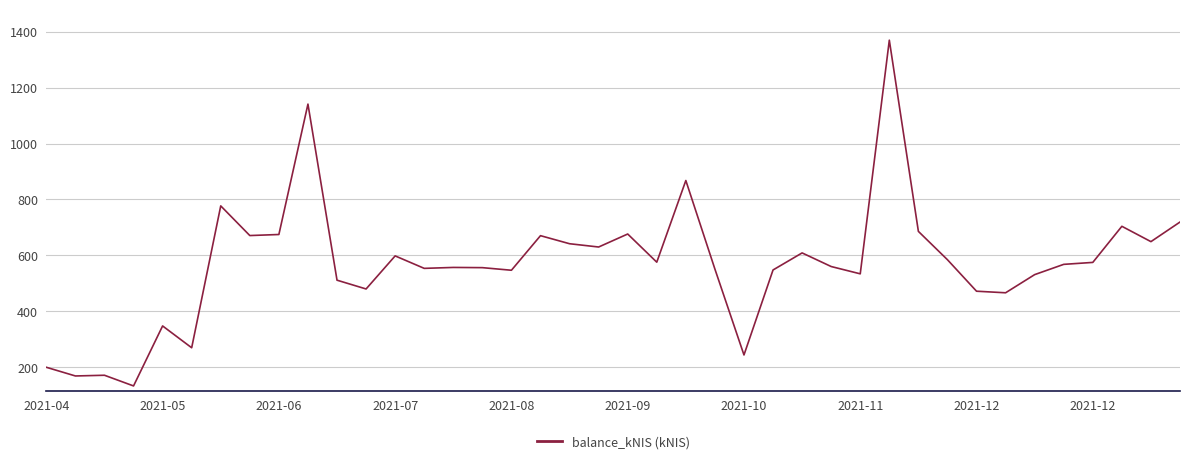

What is the difference between the maximum and minimum values?

1237.2